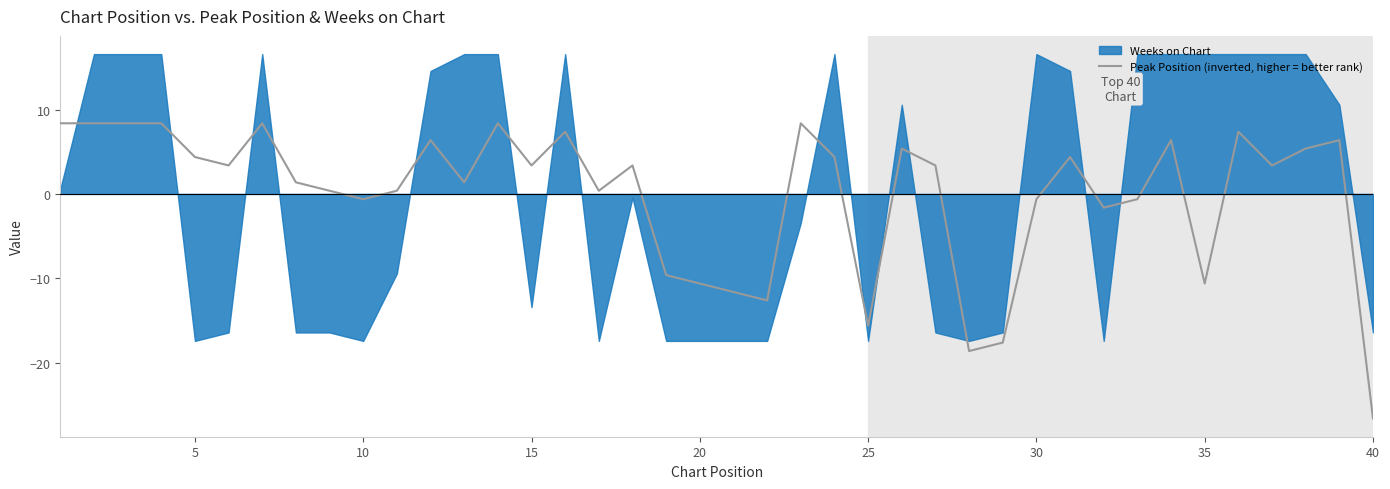

Which category has the lowest value in the Peak Position (inverted, higher = better rank) series?

40